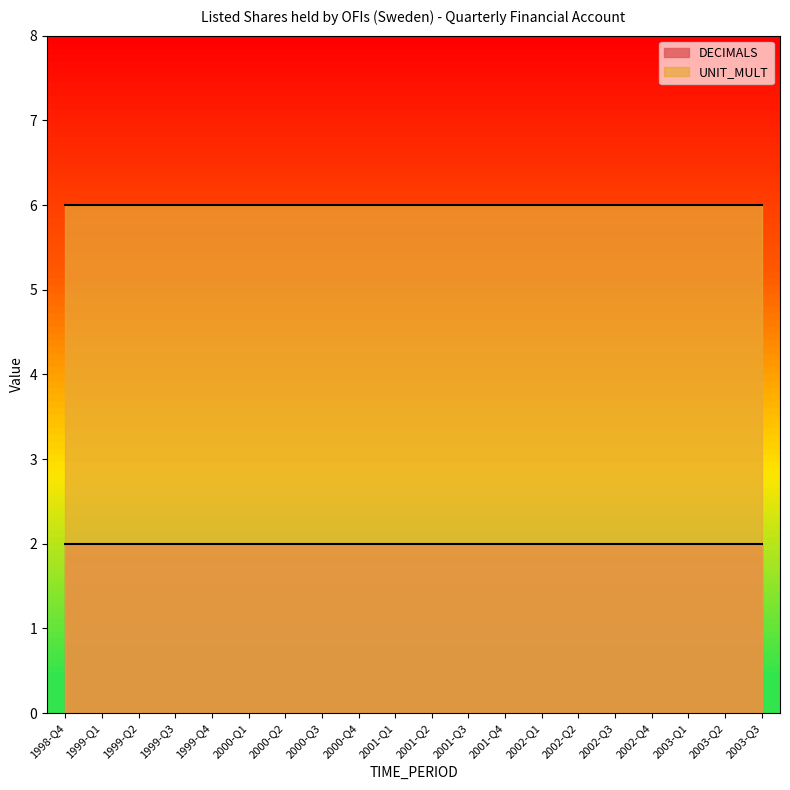

How many lines are shown in the chart?

2